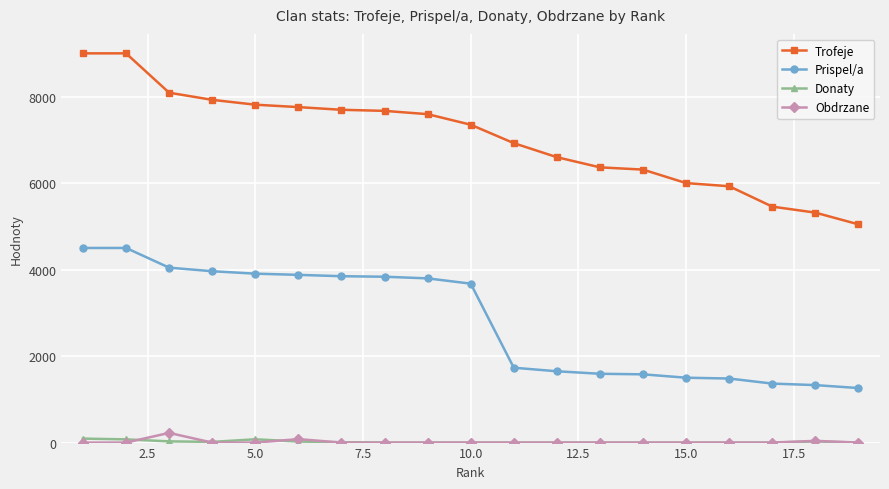

At how many categories does at least one series exceed 3385?

19